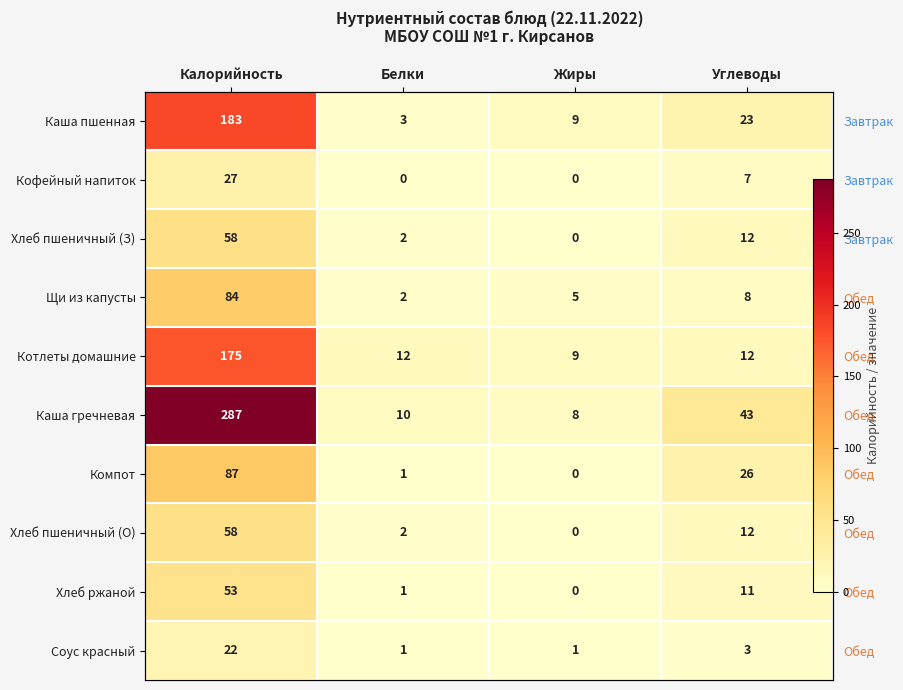

What is the difference between the maximum and minimum values in the Каша гречневая series?

279